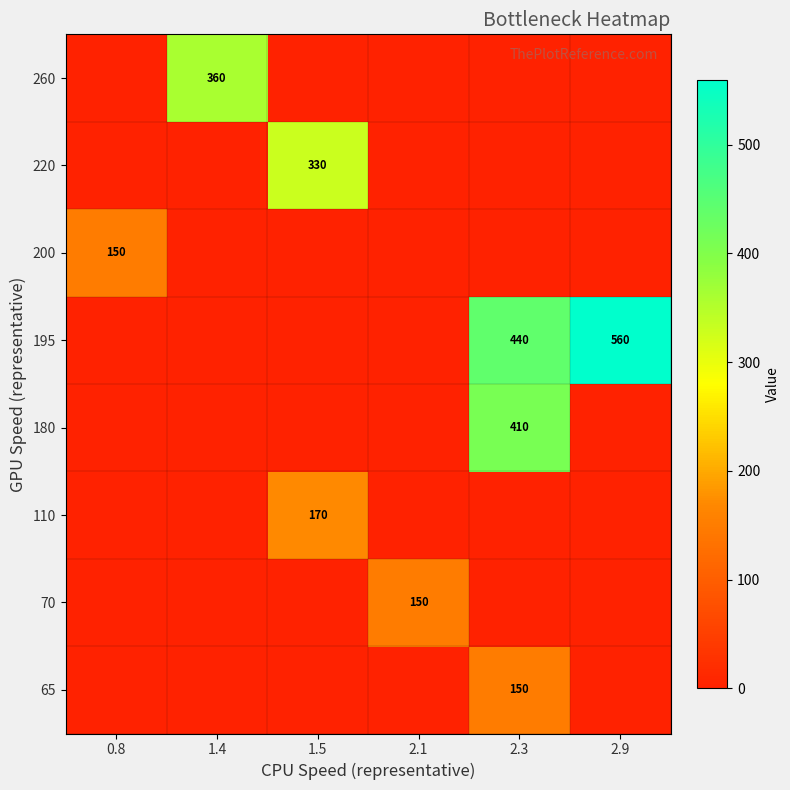

Rank the series by their maximum value, from lowest to highest.

65, 70, 200, 110, 220, 260, 180, 195